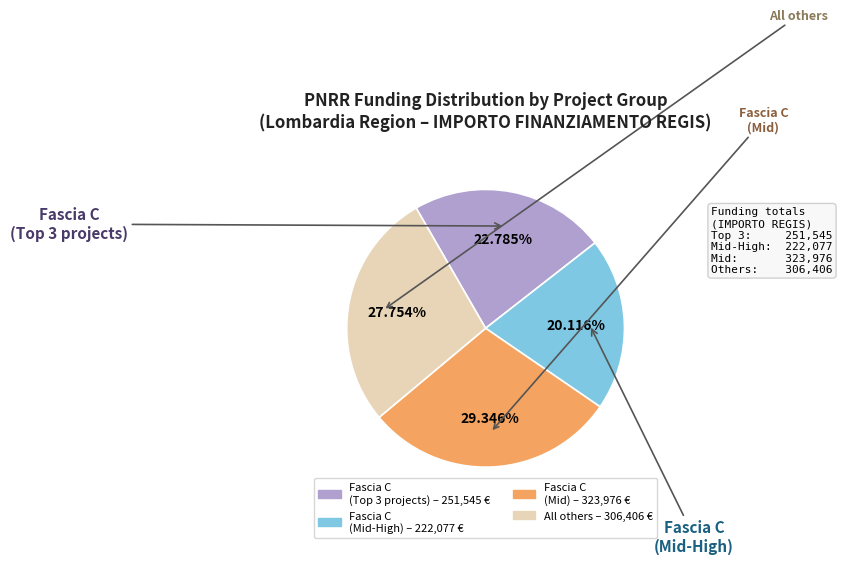

Does any single category account for the majority?

No